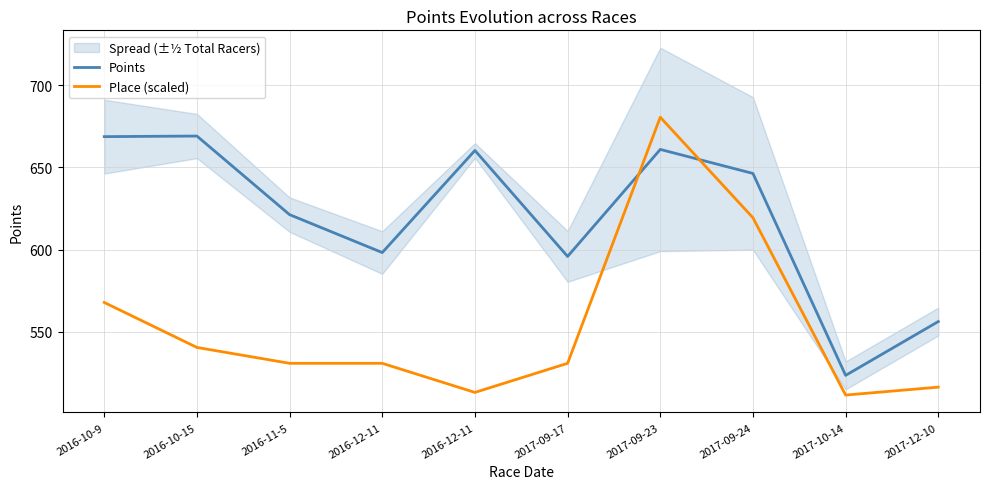

What is the difference between the Points values at 2017-09-24 and 2016-10-15?

22.8